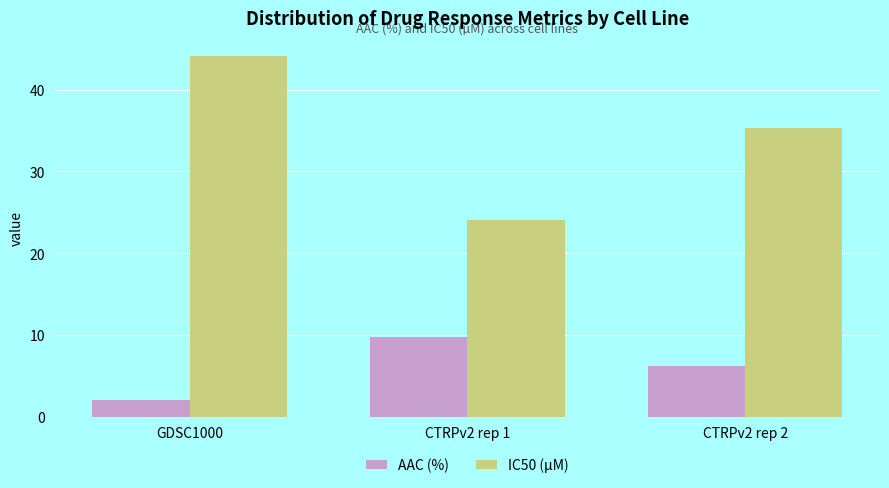

How many groups of bars are there?

3